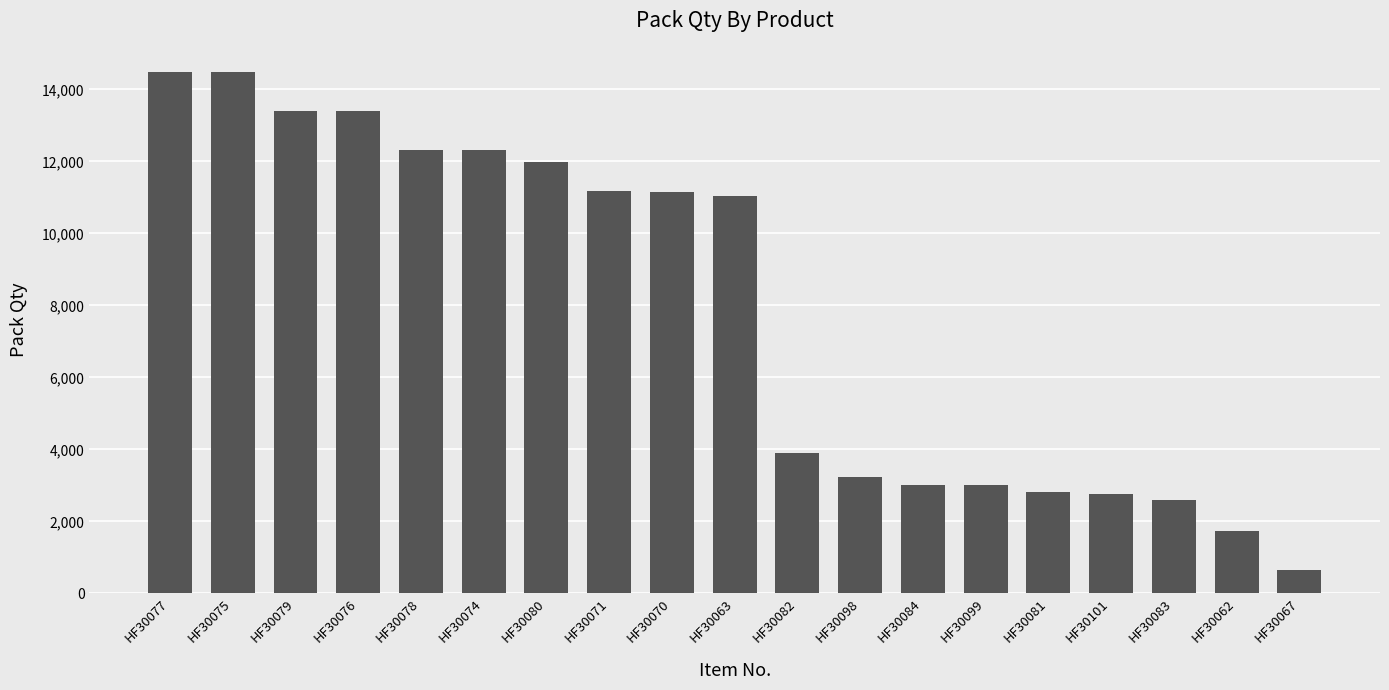

What is the sum of all values?

149381